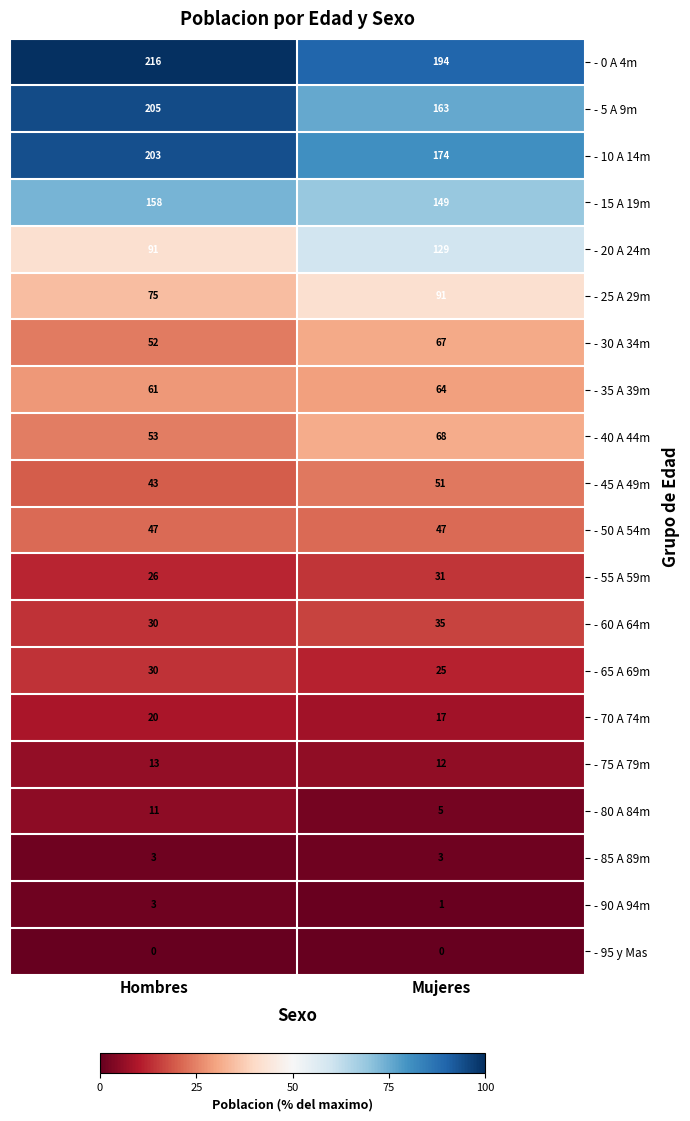

What is the difference between the maximum and minimum values in the - 30 A 34m series?

15